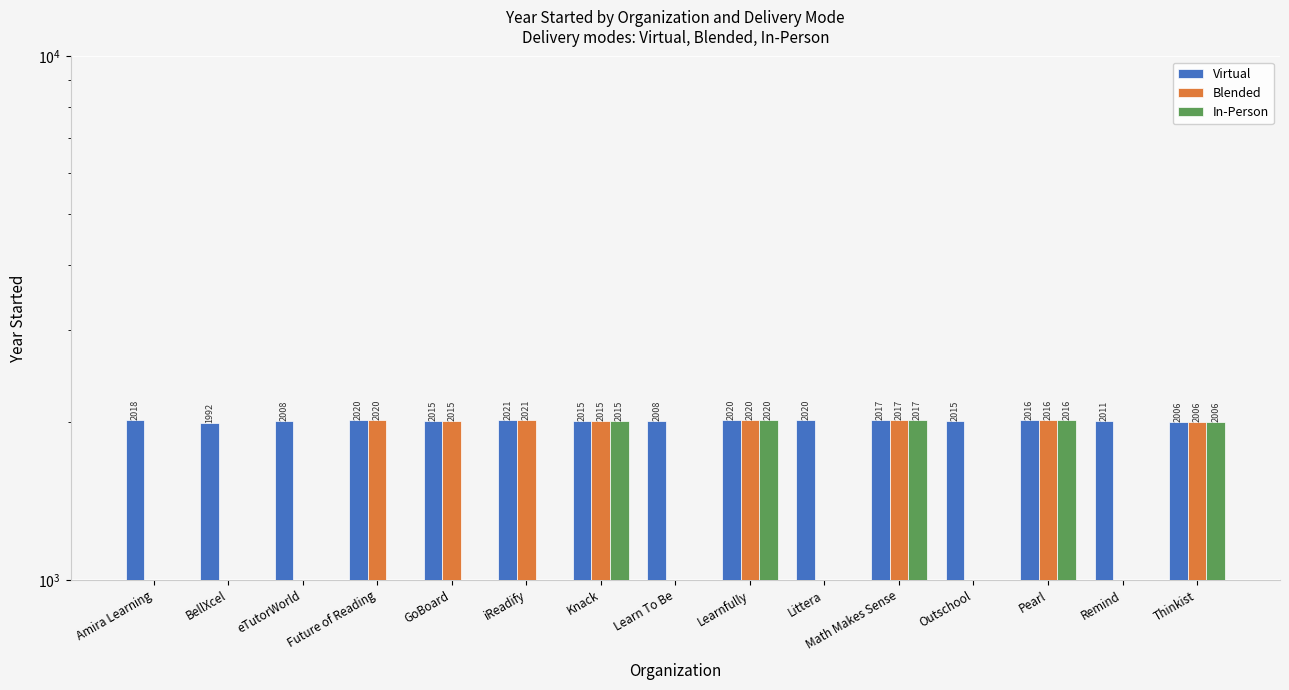

Which category has the highest value across all series?

iReadify